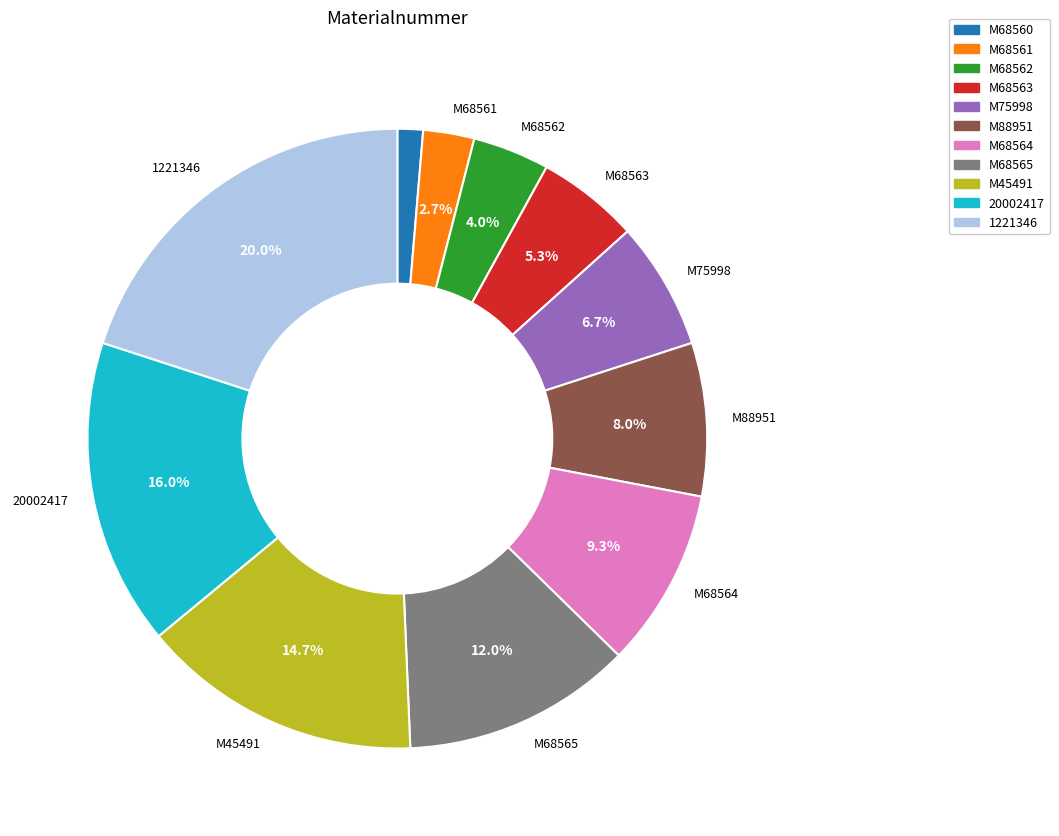

Which slice is the smallest?

M68560